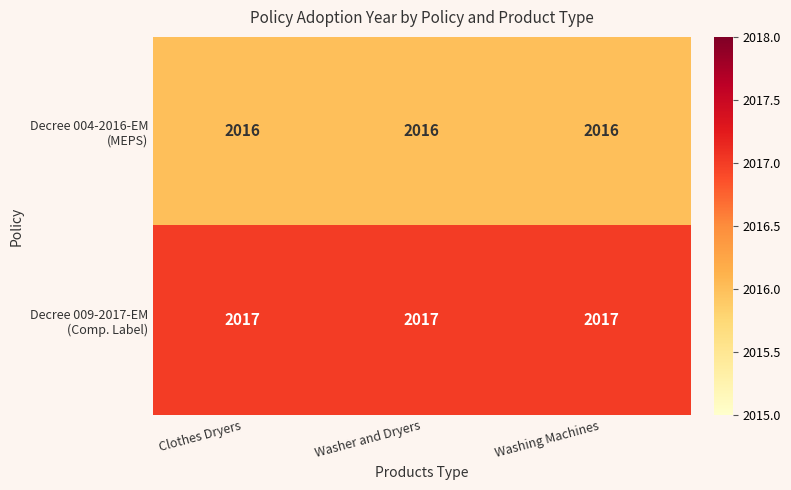

At how many categories does at least one series exceed 2016?

3